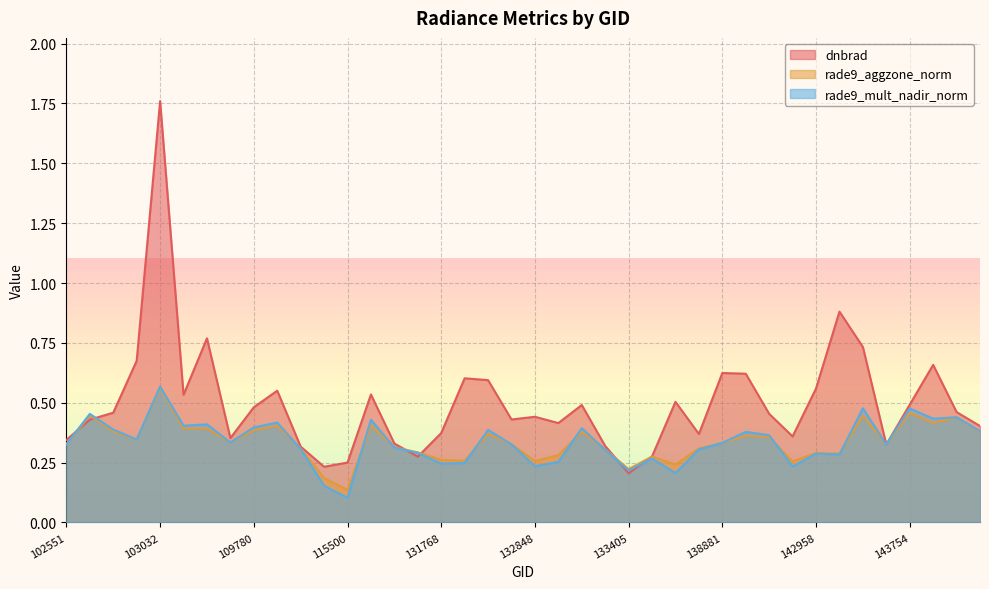

Which series has the largest total across all categories?

dnbrad